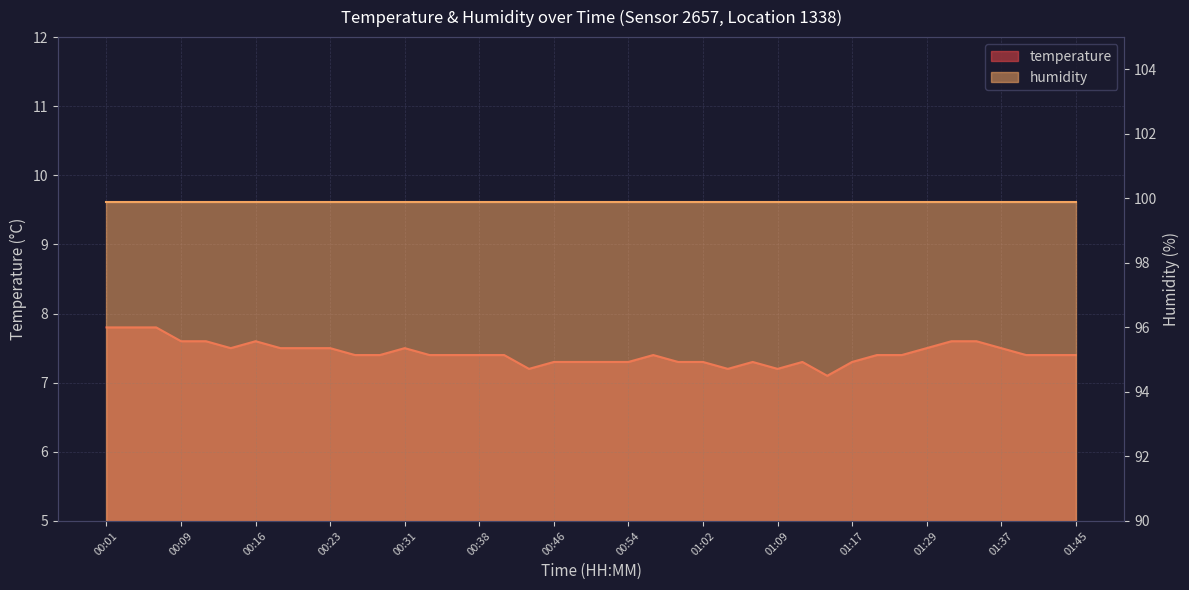

Which category has the lowest value across all series?

01:15